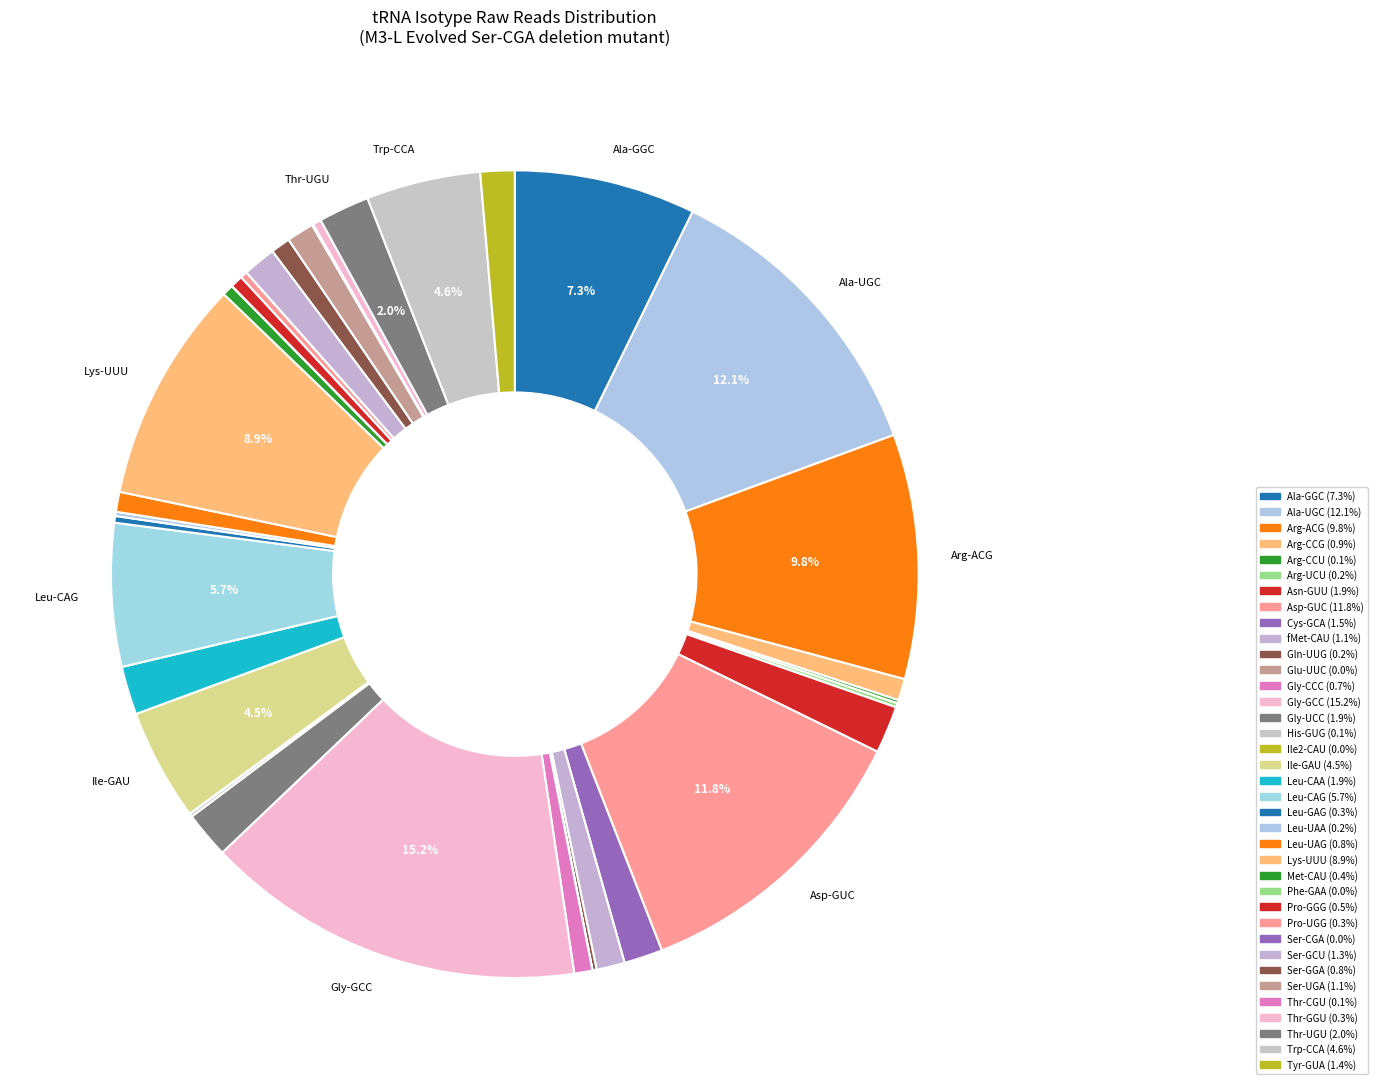

Rank the categories by value from lowest to highest.

Ser-CGA, Ile2-CAU, Glu-UUC, Phe-GAA, Thr-CGU, Arg-CCU, His-GUG, Gln-UUG, Arg-UCU, Leu-UAA, Leu-GAG, Pro-UGG, Thr-GGU, Met-CAU, Pro-GGG, Gly-CCC, Ser-GGA, Leu-UAG, Arg-CCG, Ser-UGA, fMet-CAU, Ser-GCU, Tyr-GUA, Cys-GCA, Gly-UCC, Asn-GUU, Leu-CAA, Thr-UGU, Ile-GAU, Trp-CCA, Leu-CAG, Ala-GGC, Lys-UUU, Arg-ACG, Asp-GUC, Ala-UGC, Gly-GCC